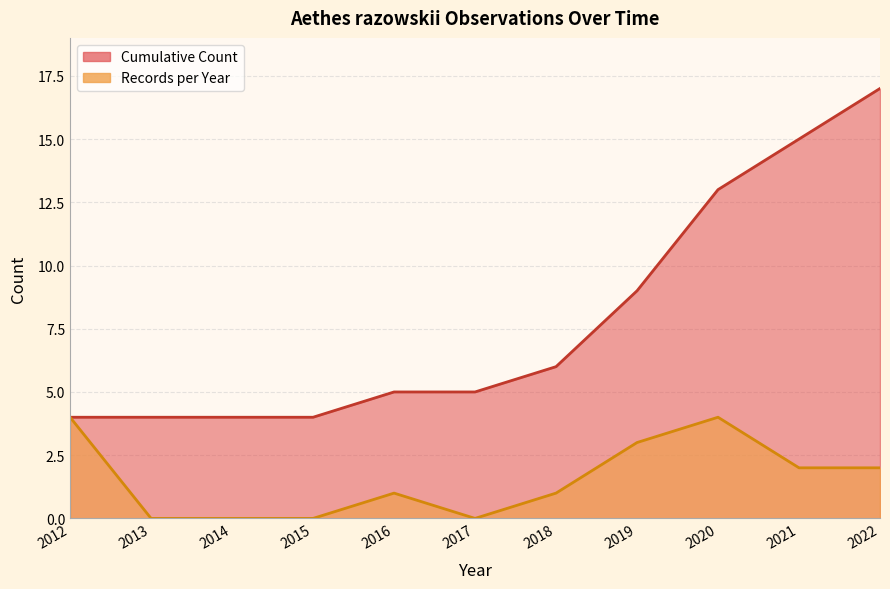

At which label does Records per Year reach its peak?

2012-05-21